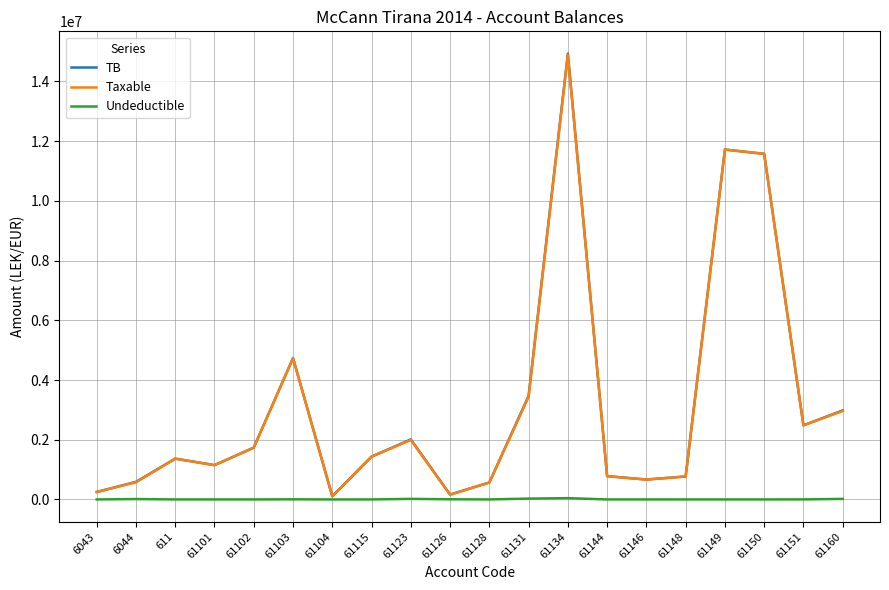

The value of TB at 61151 is 2483496.3. True or false?

True